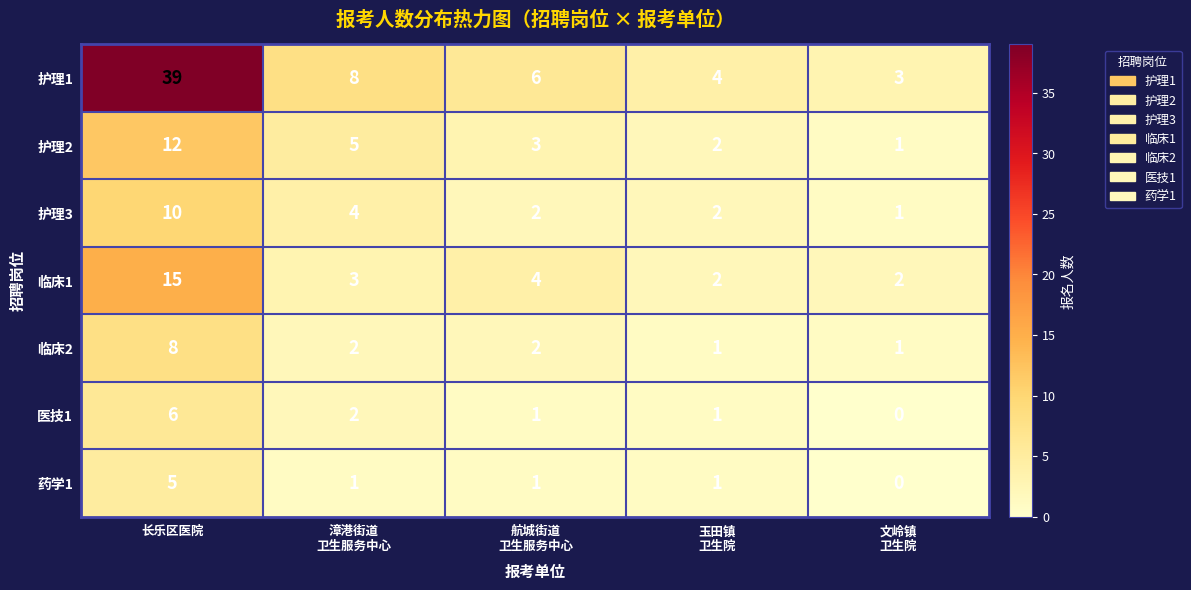

At which category is the sum across all series the highest?

长乐区医院